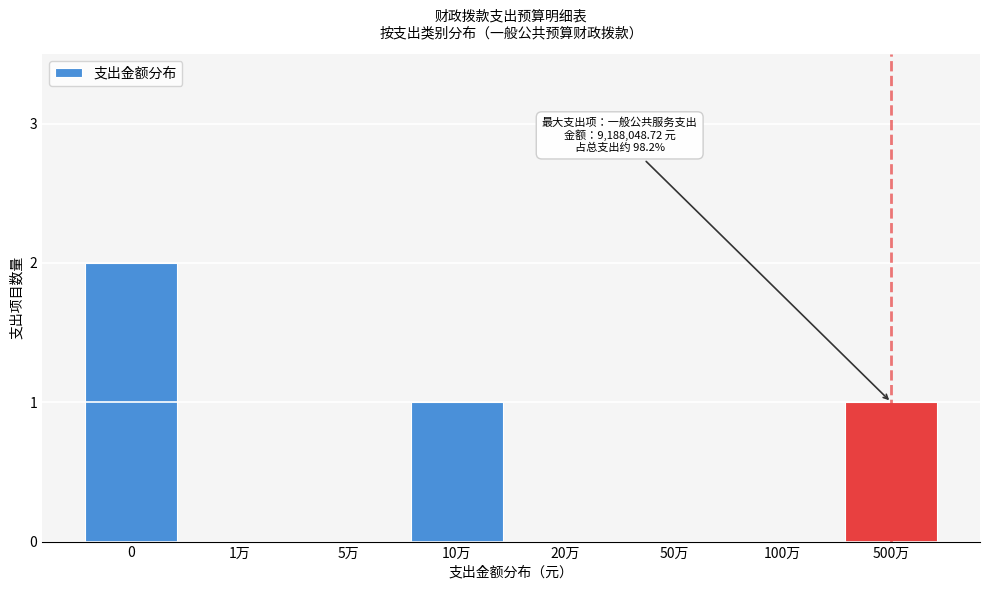

Reading left to right, transcribe all the data shown in this chart.

0=2	1万=0	5万=0	10万=1	20万=0	50万=0	100万=0	500万=1